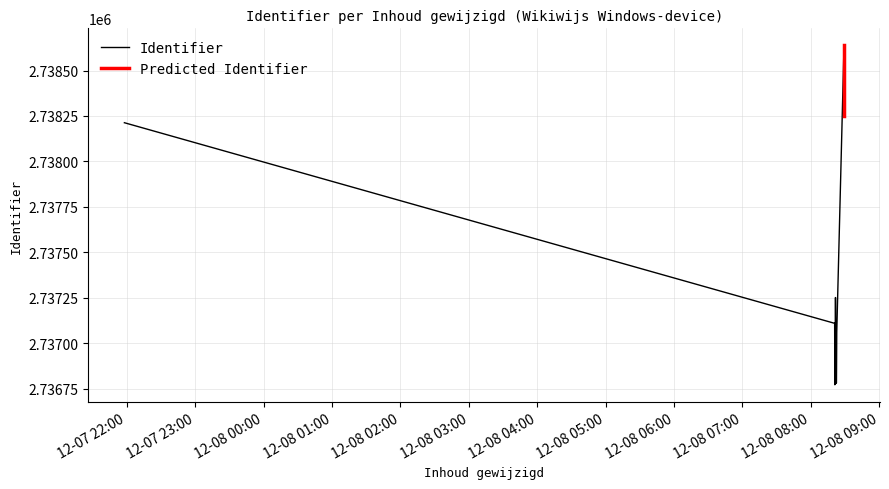

Between 2016-12-08 08:21:20 and 2016-12-08 08:22:43, which is larger?

2016-12-08 08:22:43